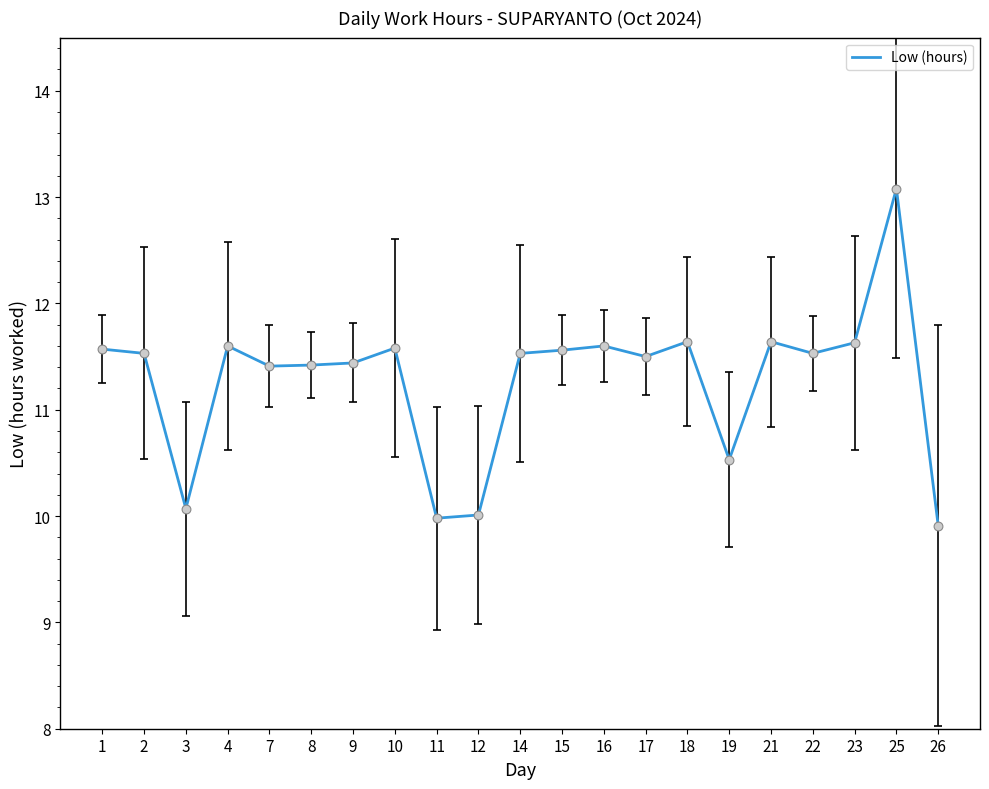

Which has a higher value, 12 or 1?

1